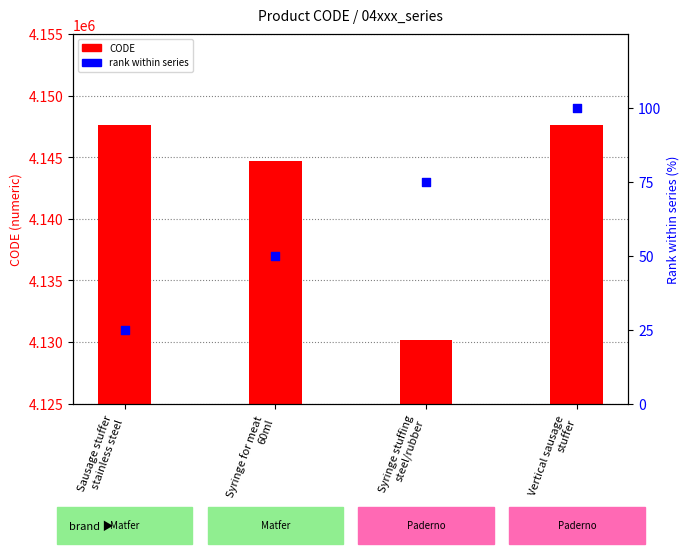

What are all the series names shown in the legend?

CODE, rank %